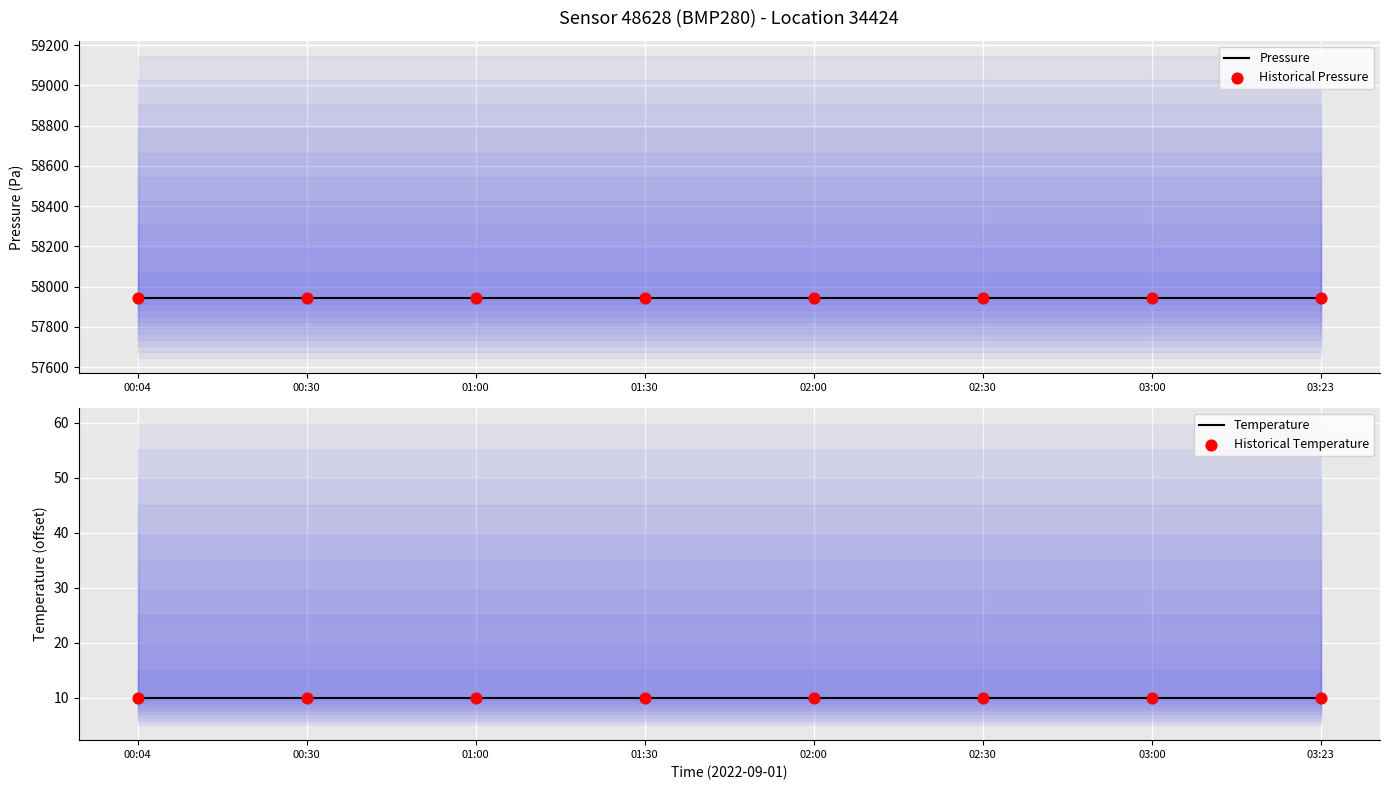

Is the value of Historical Temperature at 03:00 greater than the value of Temperature at 01:00?

No